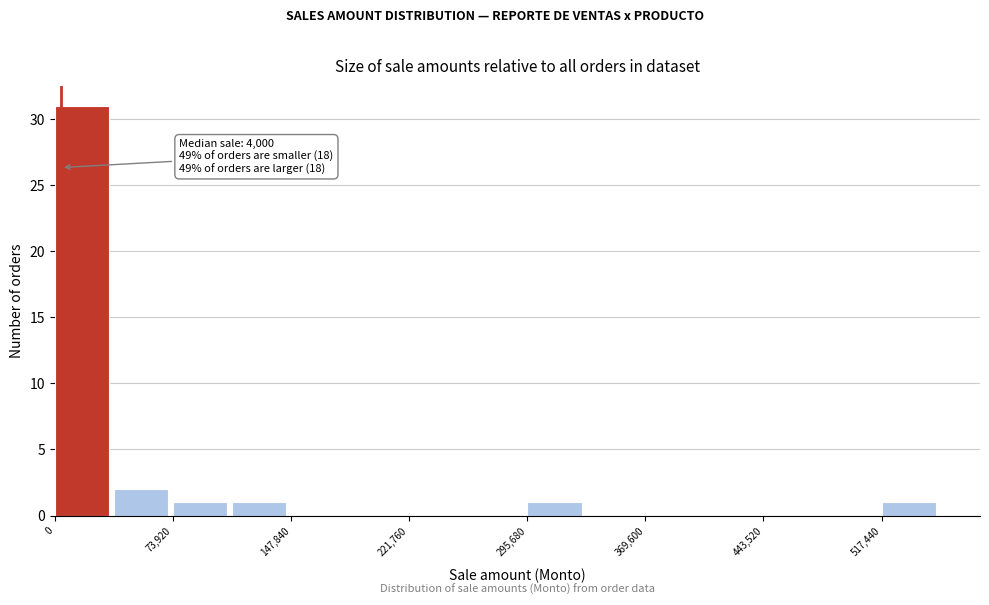

Read against the x-axis, roughly where is the centre of the tallest bar?

20000